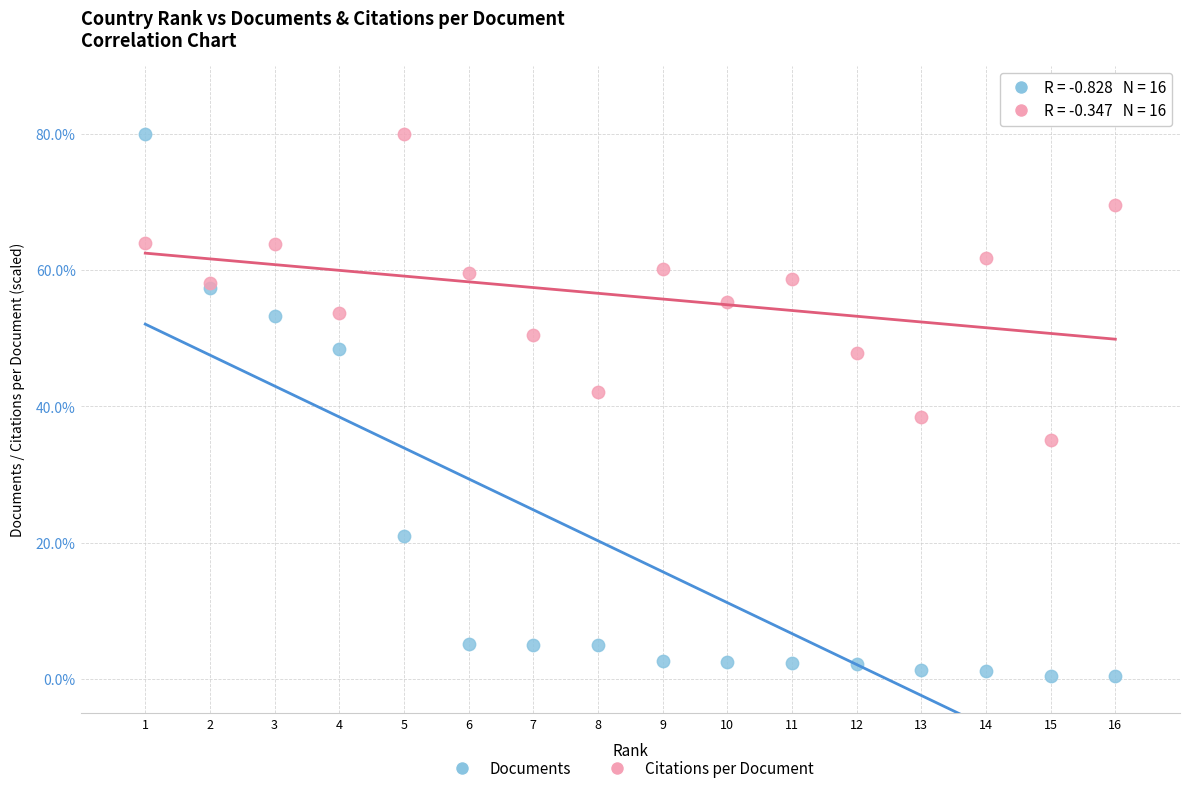

Which series has the widest spread of Y values?

Documents